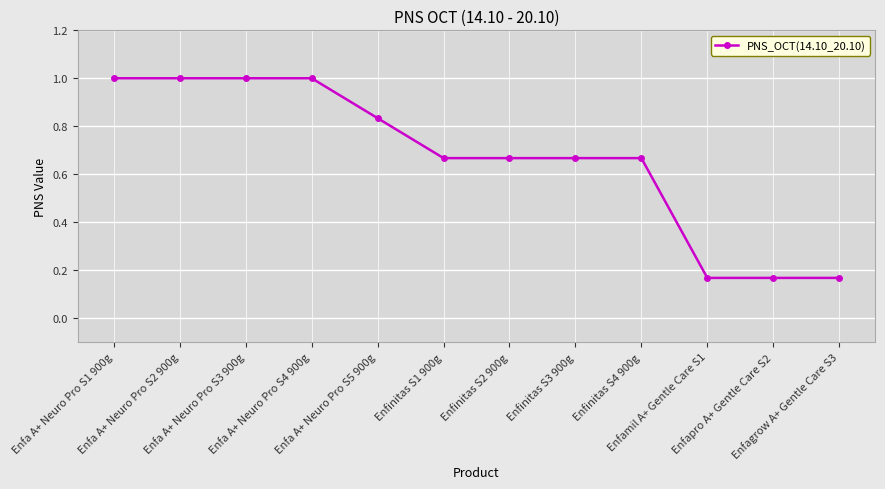

What is the sum of all values?

8.0